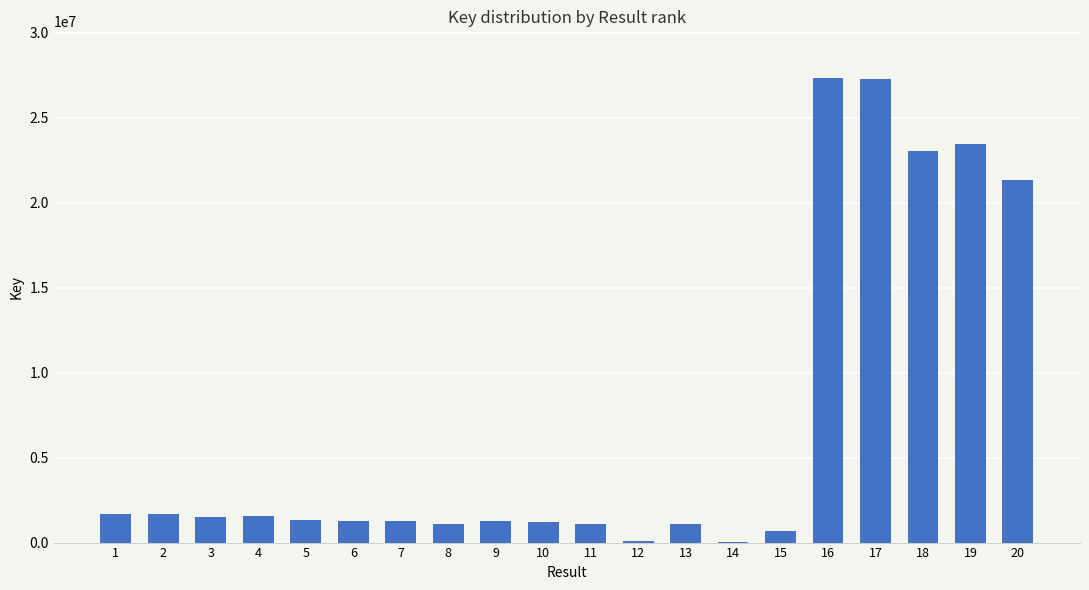

What is the maximum value shown in the chart?

27345104